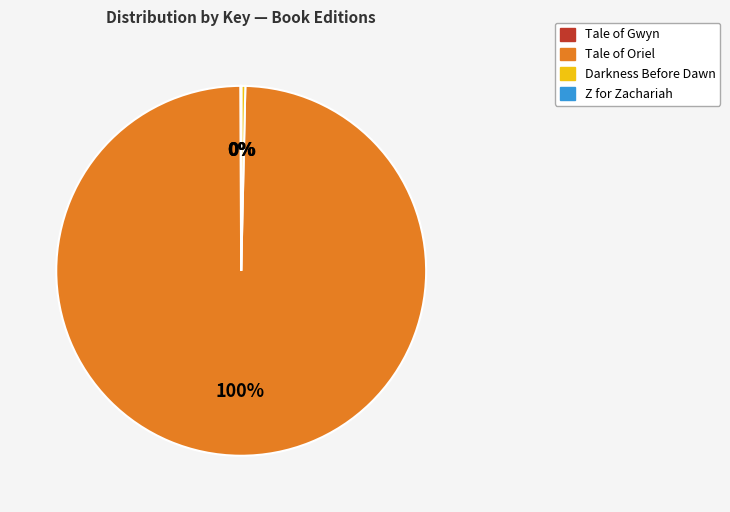

Does Tale of Oriel represent more than half of the total?

Yes